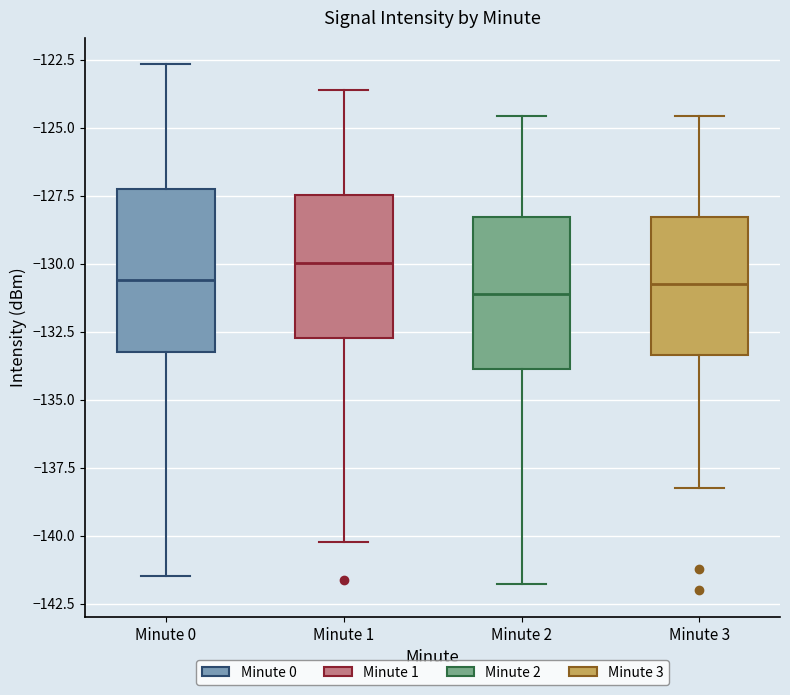

Which box's median line is the highest?

Minute 1